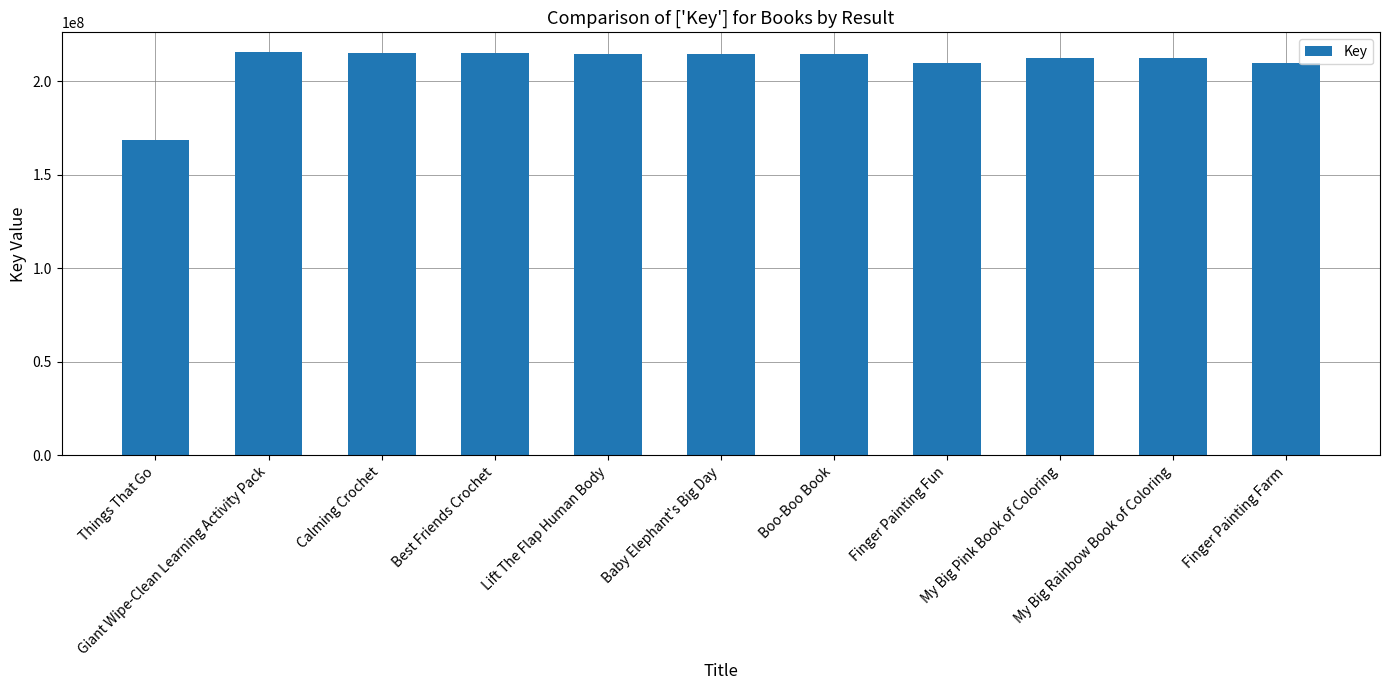

What is the sum of all values?

2303304547